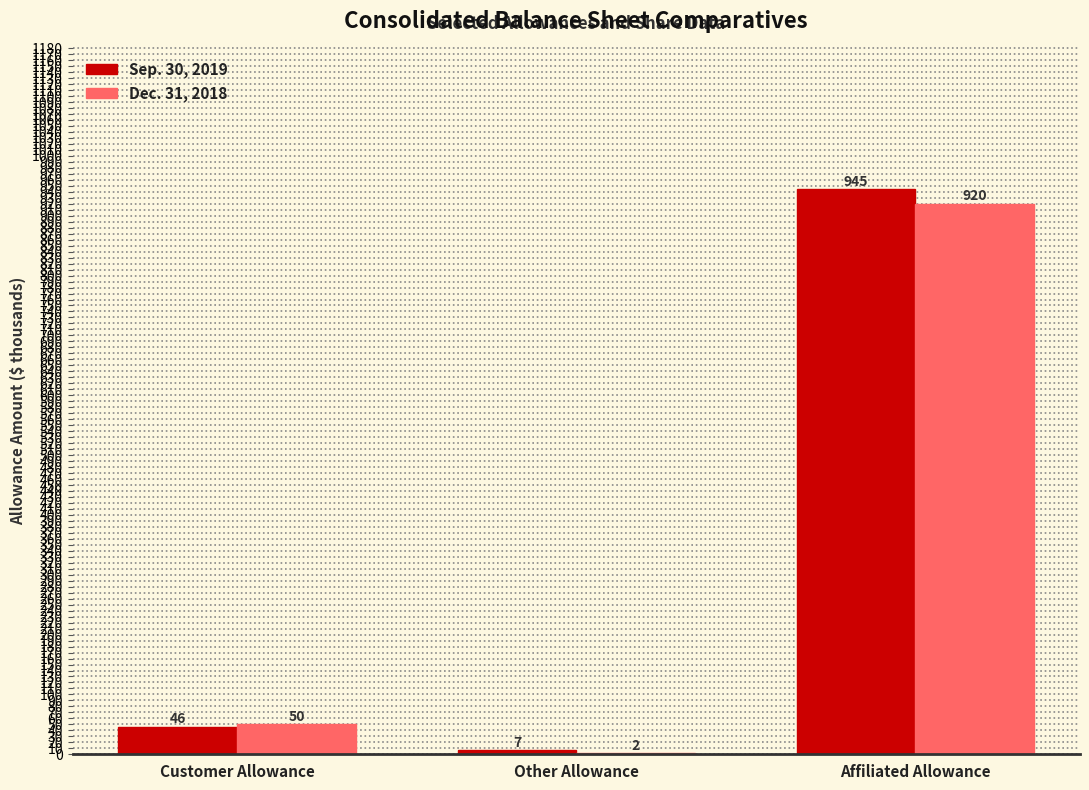

Read the Dec. 31, 2018 value at Affiliated Allowance.

920